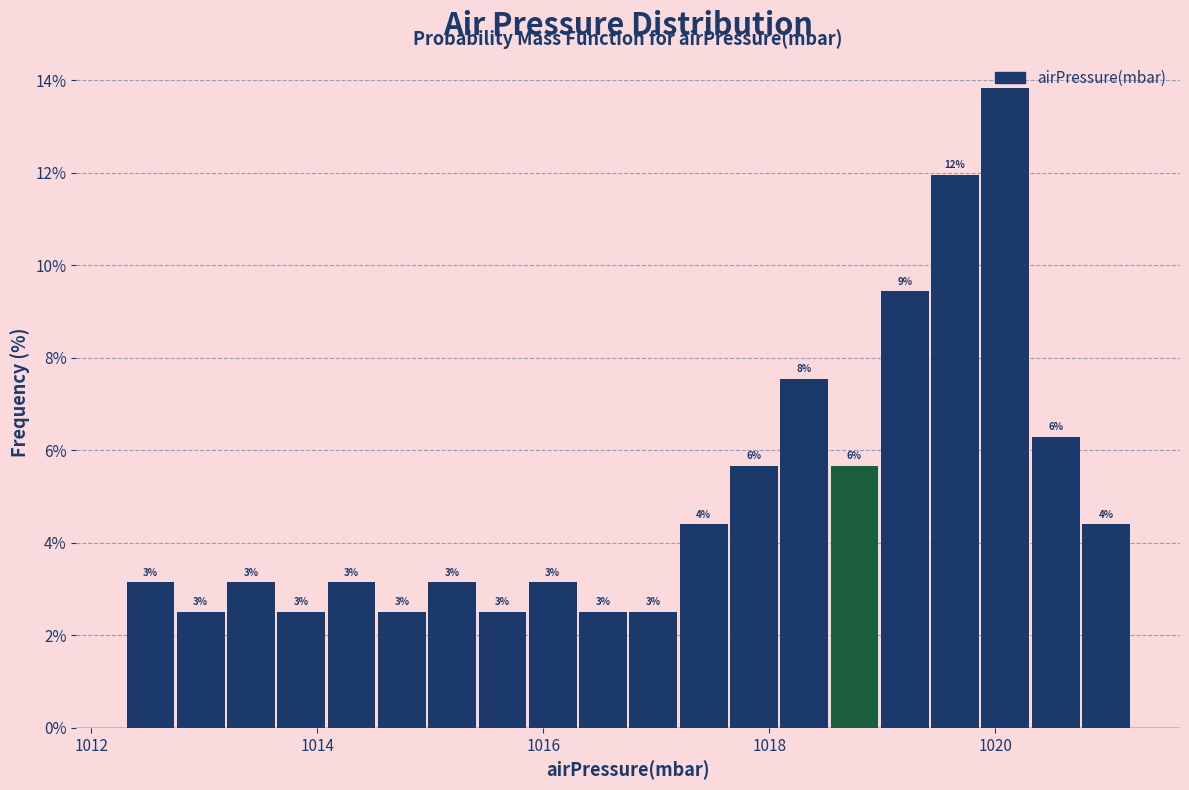

Read against the x-axis, roughly where is the centre of the tallest bar?

1020.0